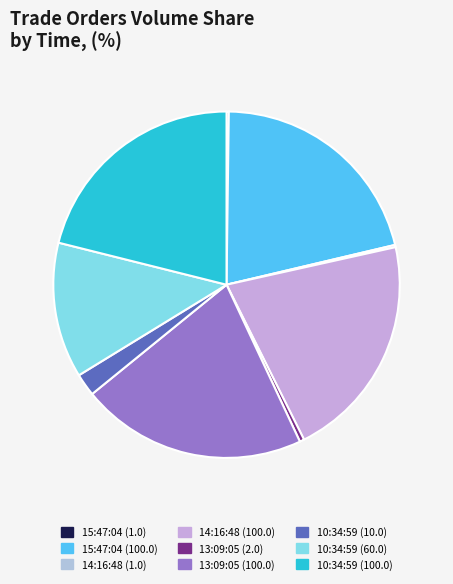

Is there a majority slice in this chart?

No